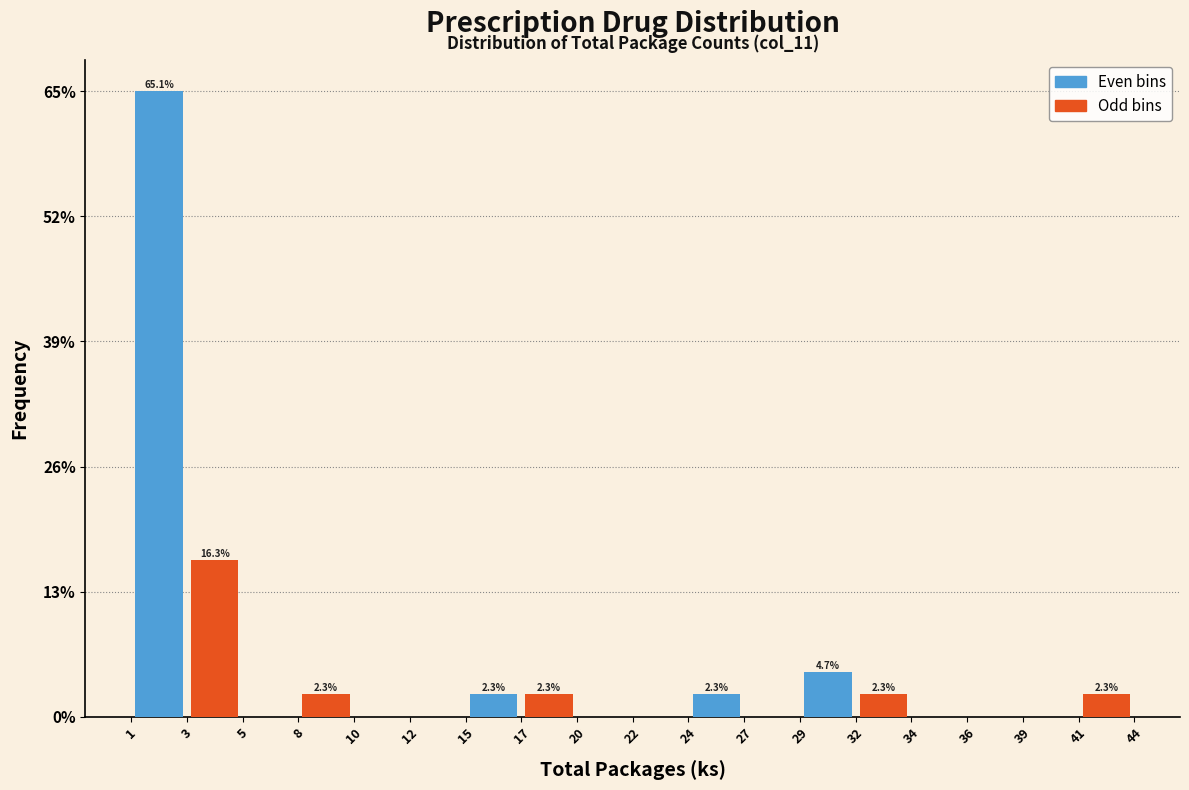

Are the bars grouped side by side (vs. stacked)?

Yes